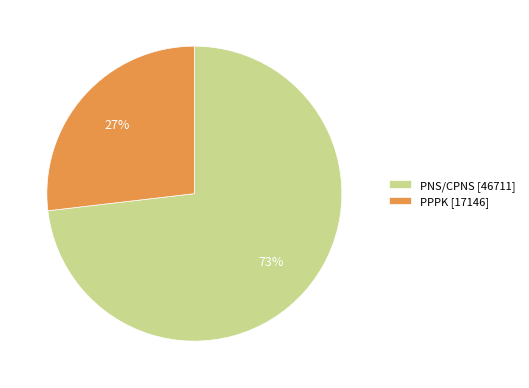

To the nearest percent, what is the difference between the largest and smallest slice percentages?

46%